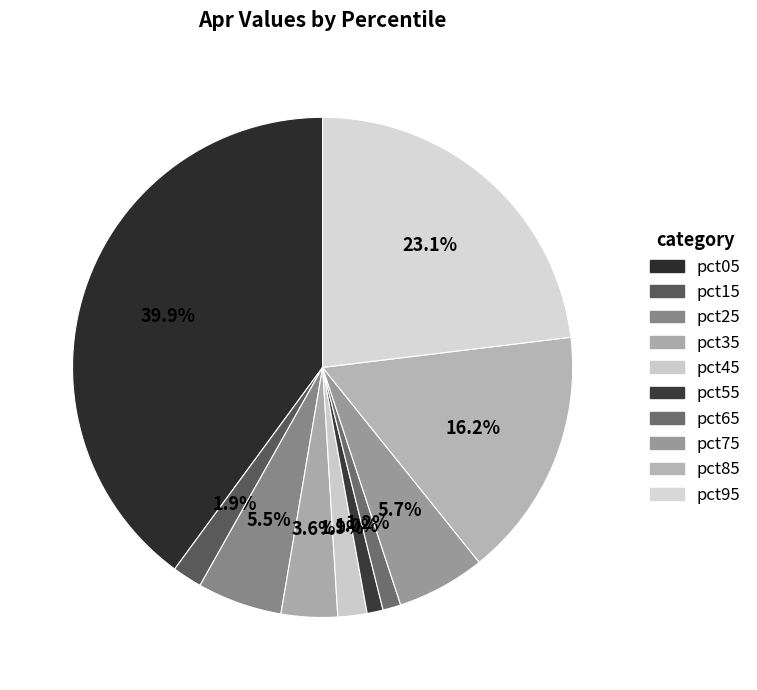

How many slices are in this pie chart?

10